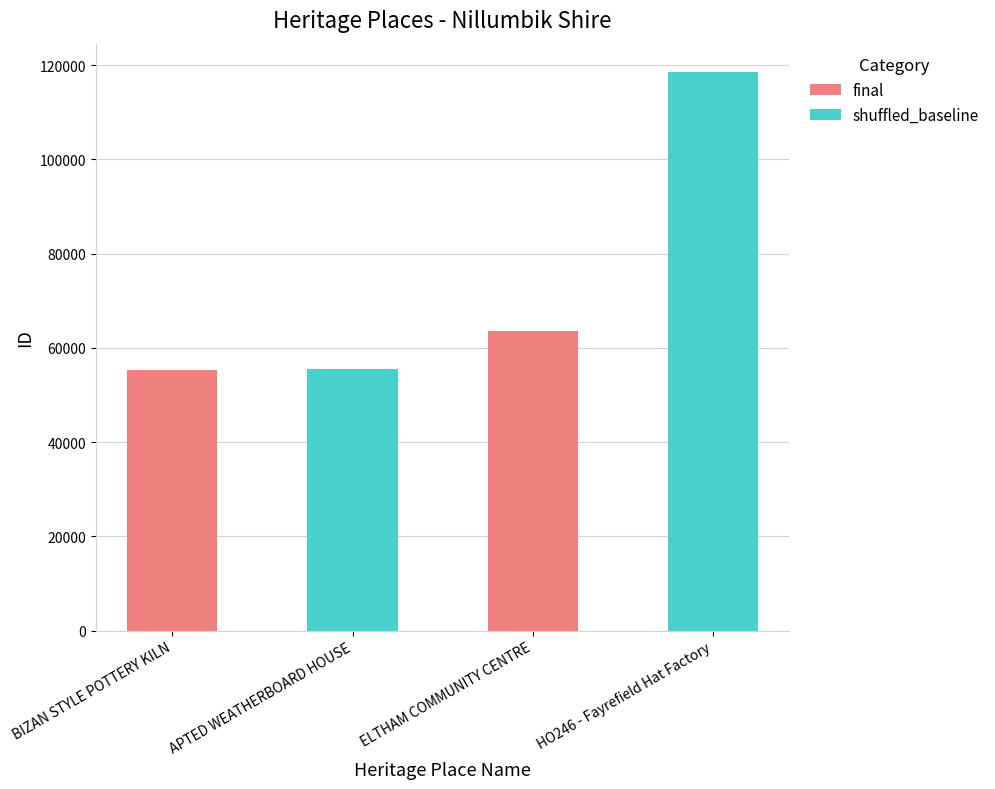

Rank the categories by value from highest to lowest.

HO246 - Fayrefield Hat Factory, ELTHAM COMMUNITY CENTRE, APTED WEATHERBOARD HOUSE, BIZAN STYLE POTTERY KILN